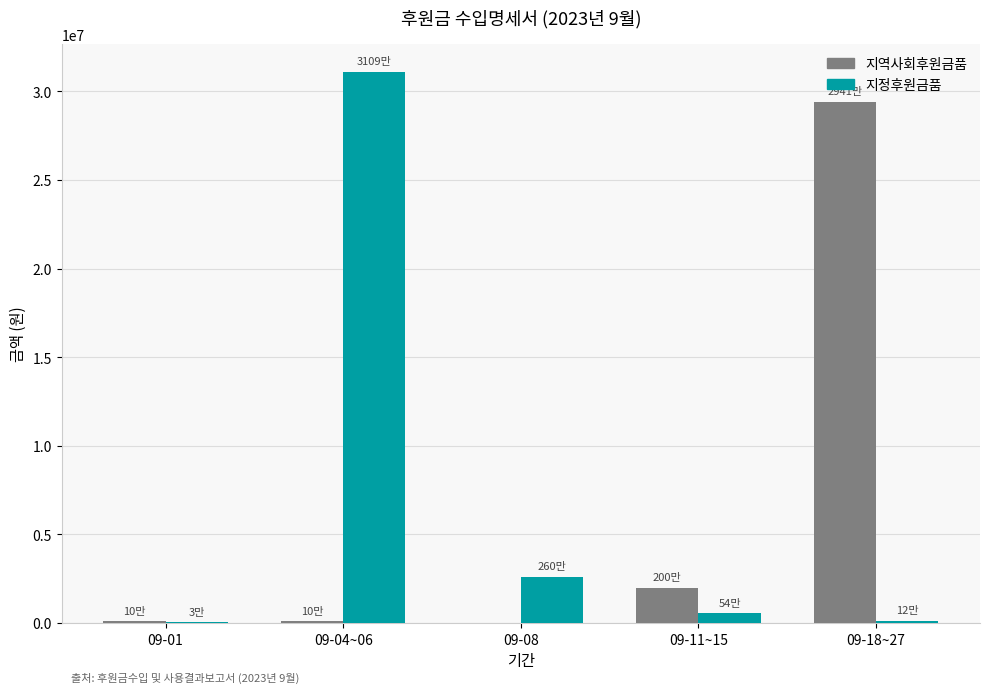

Which series has the largest total across all categories?

지정후원금품